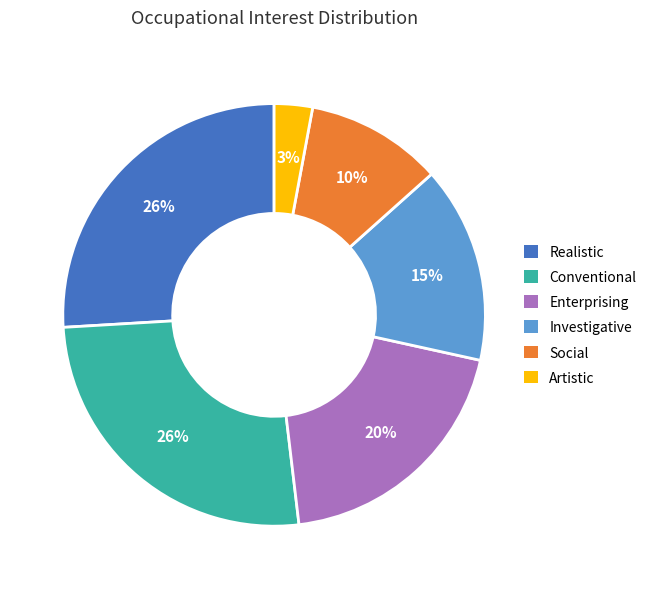

Which category has the smallest portion of the pie?

Artistic